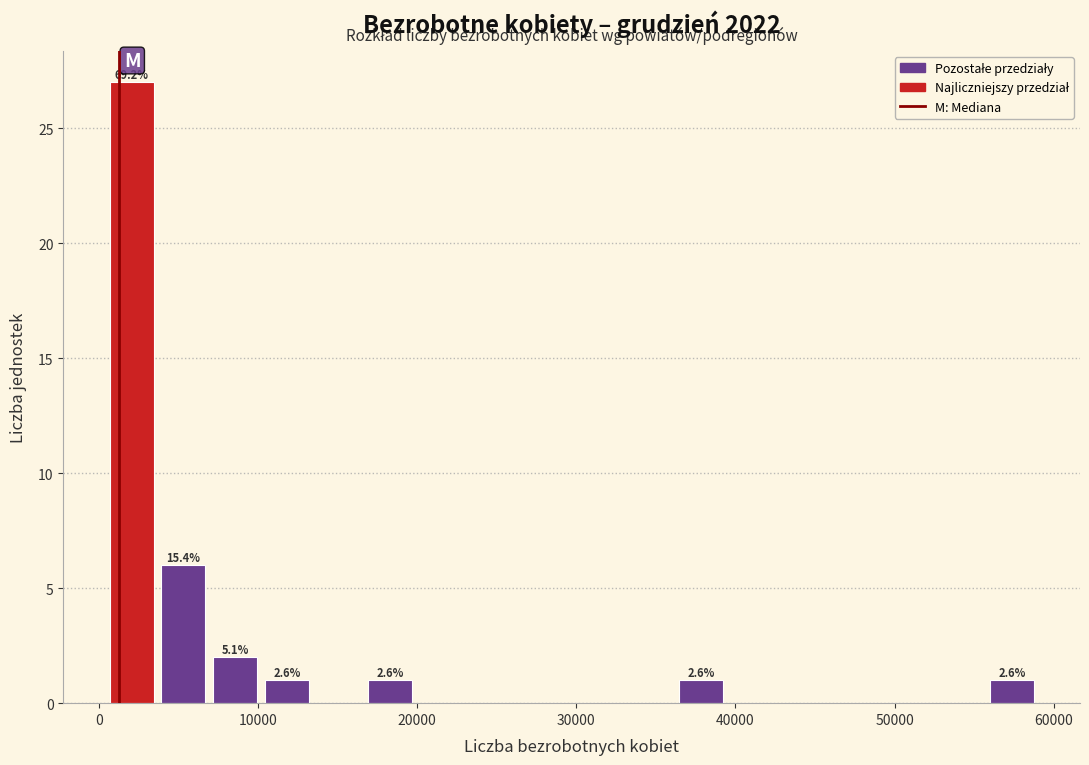

Around what value on the x-axis is the tallest bar? Give the approximate position of its centre, as read against the axis.

2000